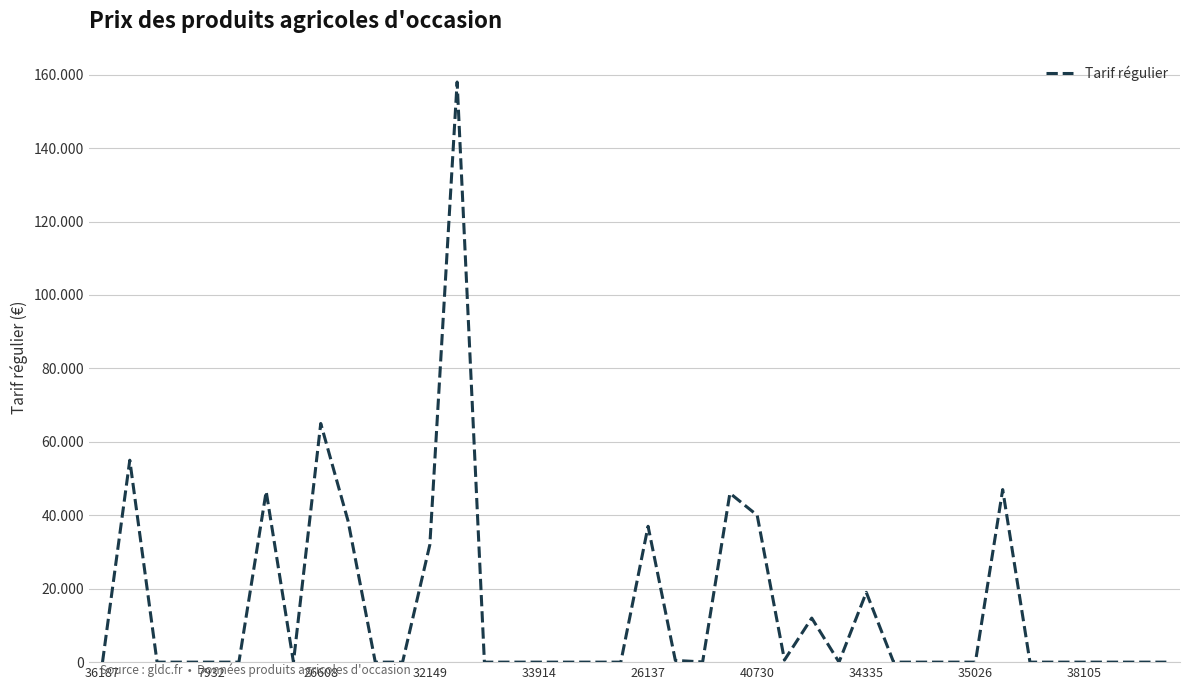

How many points are higher than both their immediate neighbors (excluding endpoints)?

9